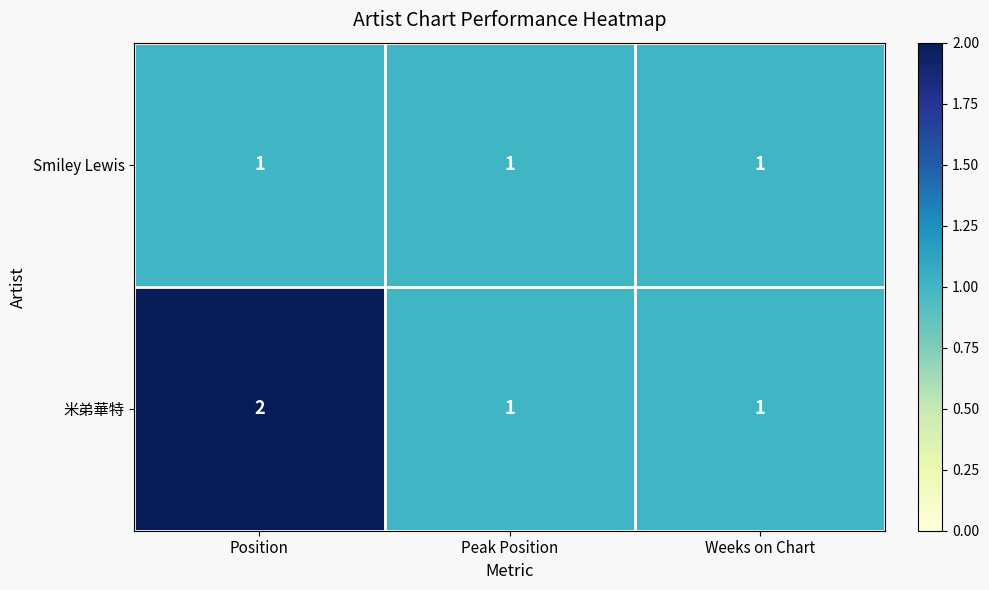

Between Position and Peak Position, which series saw the biggest shift?

米弟華特